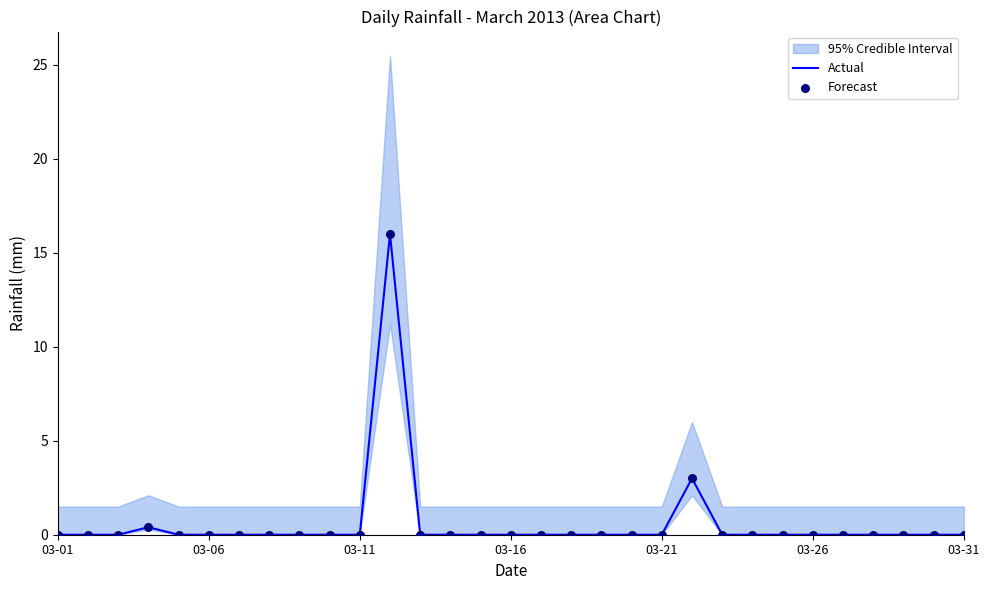

True or false: Actual has a value of 0.0 at 03-31.

True